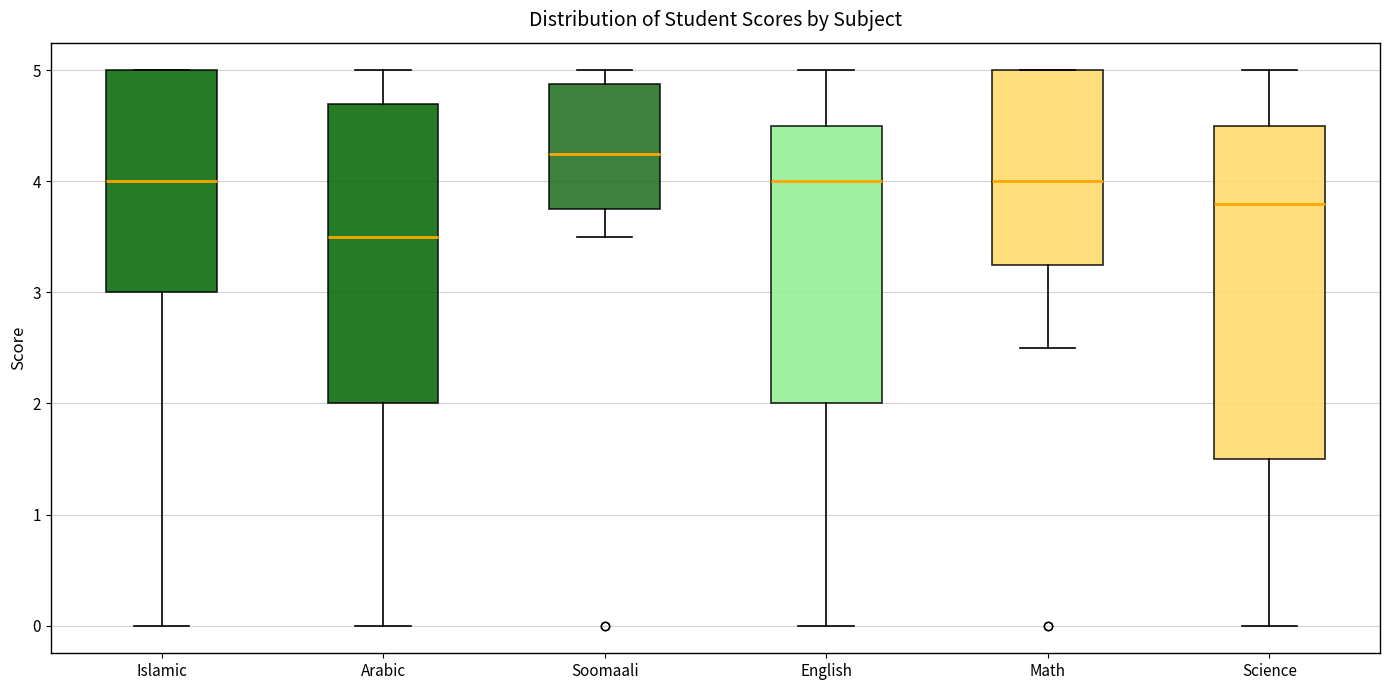

Comparing the boxes themselves (not the whiskers), which one is the tallest?

Science